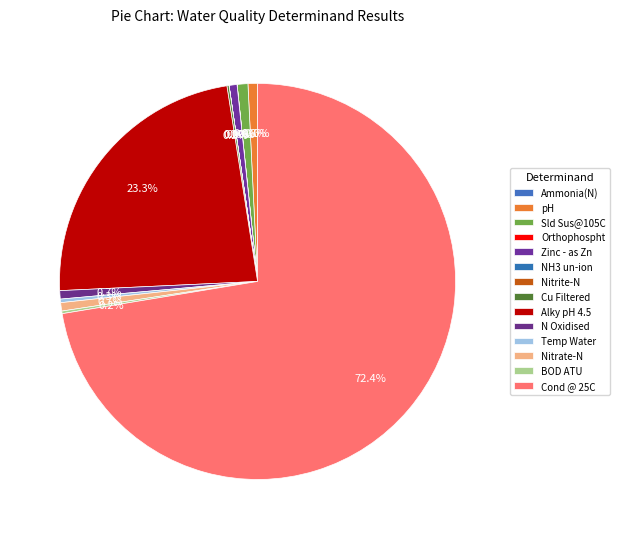

Rank the categories by value from highest to lowest.

Cond @ 25C, Alky pH 4.5, Sld Sus@105C, pH, N Oxidised, Nitrate-N, Zinc - as Zn, Temp Water, BOD ATU, Cu Filtered, Orthophospht, Ammonia(N), Nitrite-N, NH3 un-ion